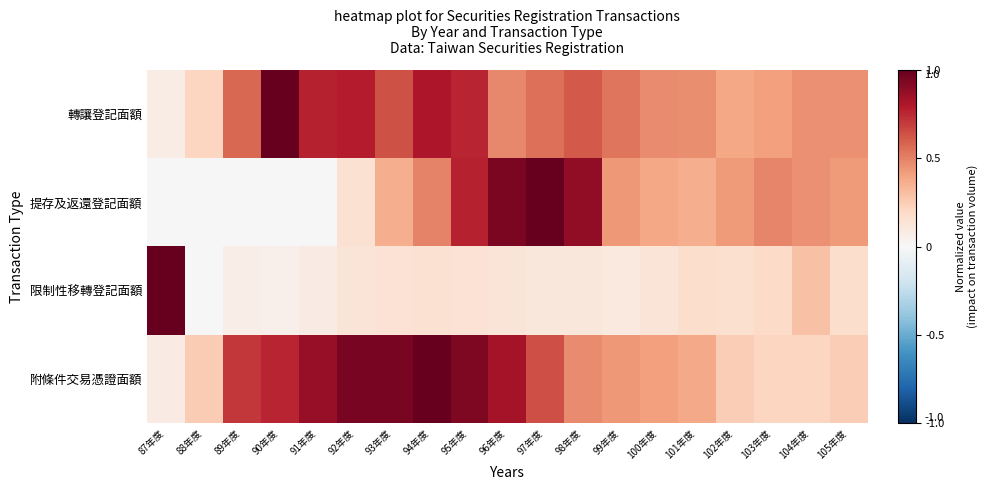

At which category does the chart reach its peak across all series?

90年度